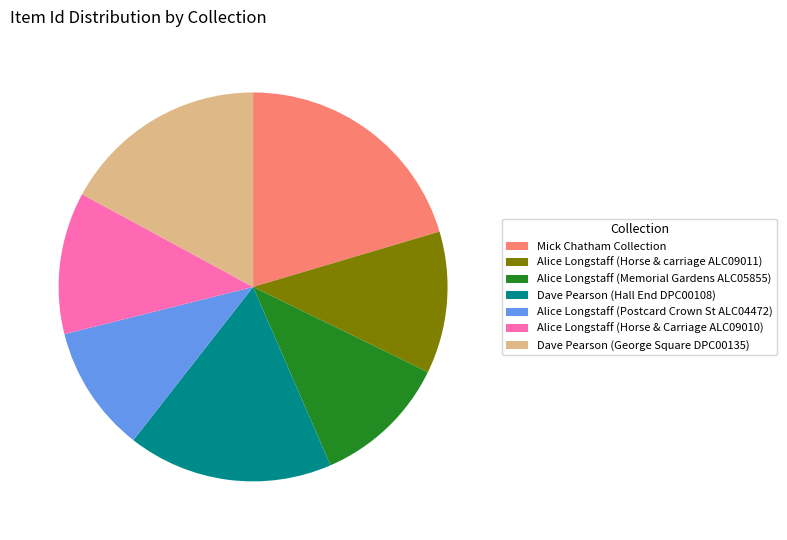

True or false: Mick Chatham Collection accounts for 20% of the total.

True